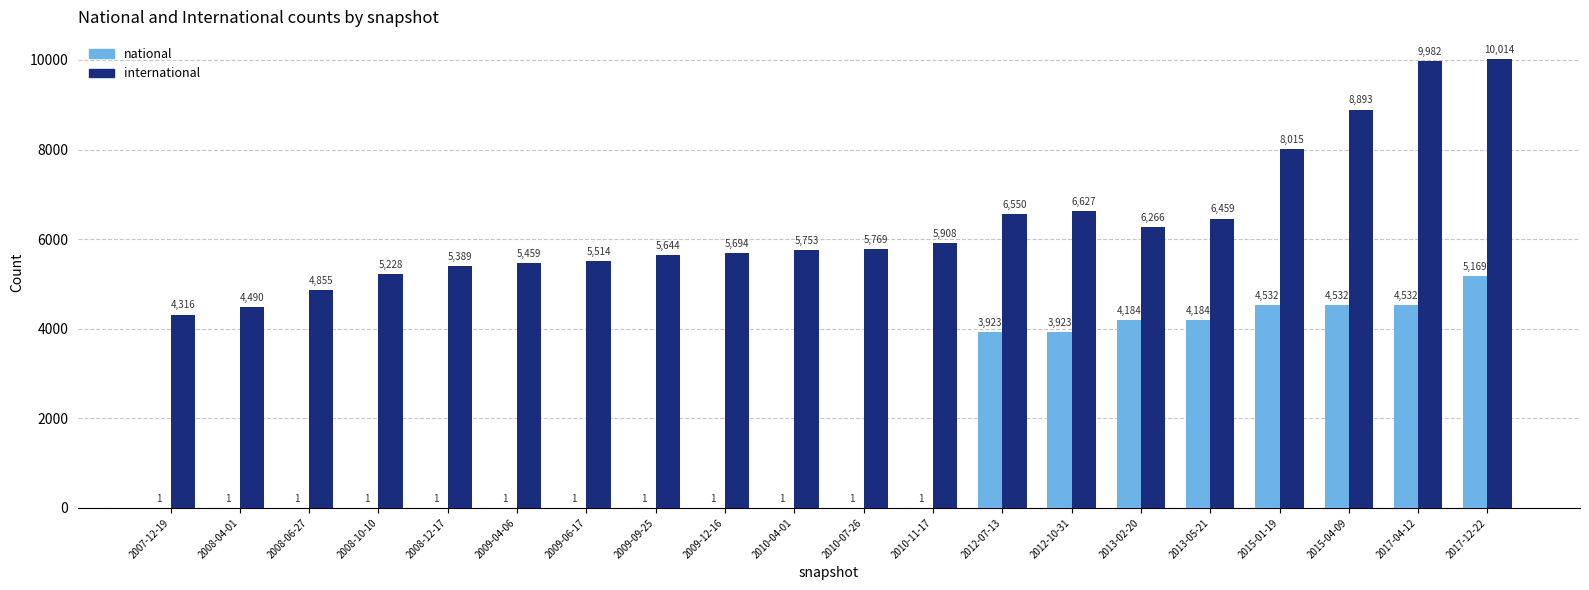

Between 2015-04-09 and 2017-12-22, which series saw the biggest shift?

international